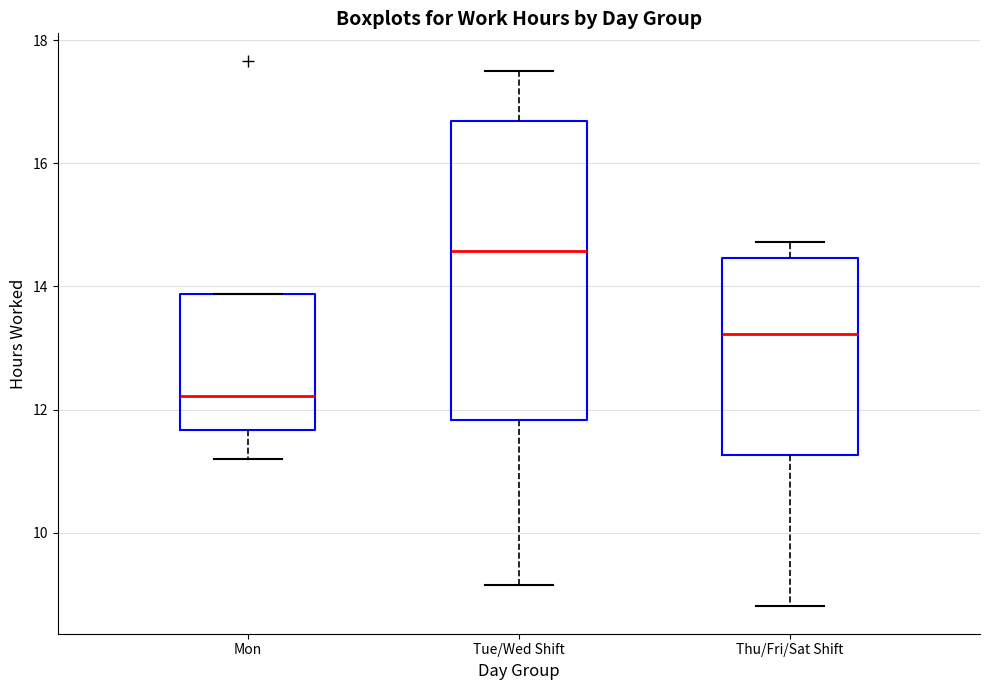

Reading left to right, read every box against the y-axis: the position of its median line, the range the box covers, and the ends of its whiskers. The values are not printed on the chart, so give them approximately, as read against the axis.

Mon: median 12.2, box 11.6 to 13.8, whiskers 11.2 to 13.8
Tue/Wed Shift: median 14.6, box 11.8 to 16.6, whiskers 9.2 to 17.6
Thu/Fri/Sat Shift: median 13.2, box 11.2 to 14.4, whiskers 8.8 to 14.8